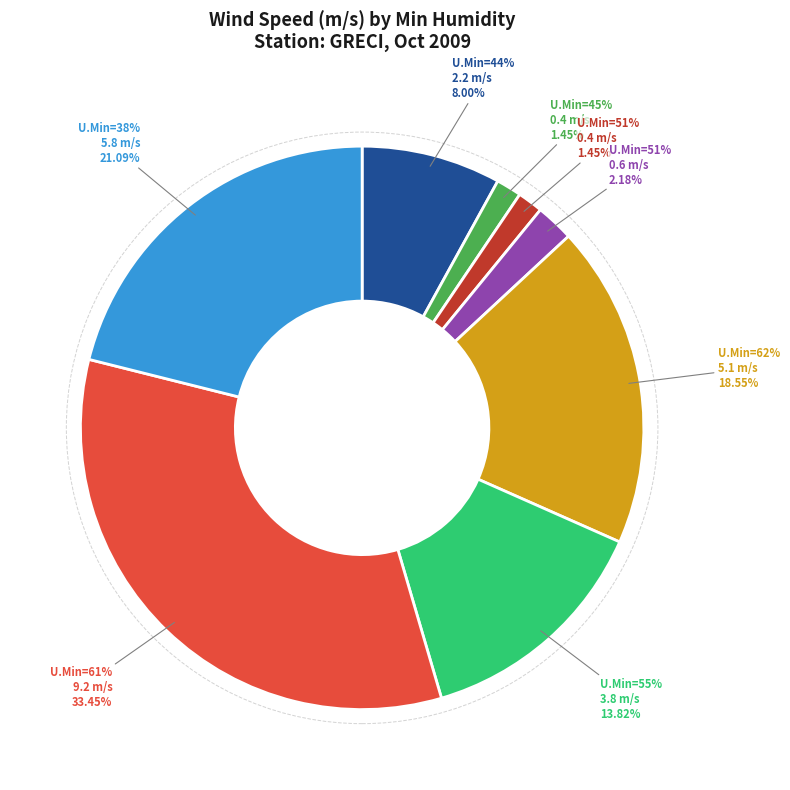

To the nearest percent, what portion does 51 represent?

1%